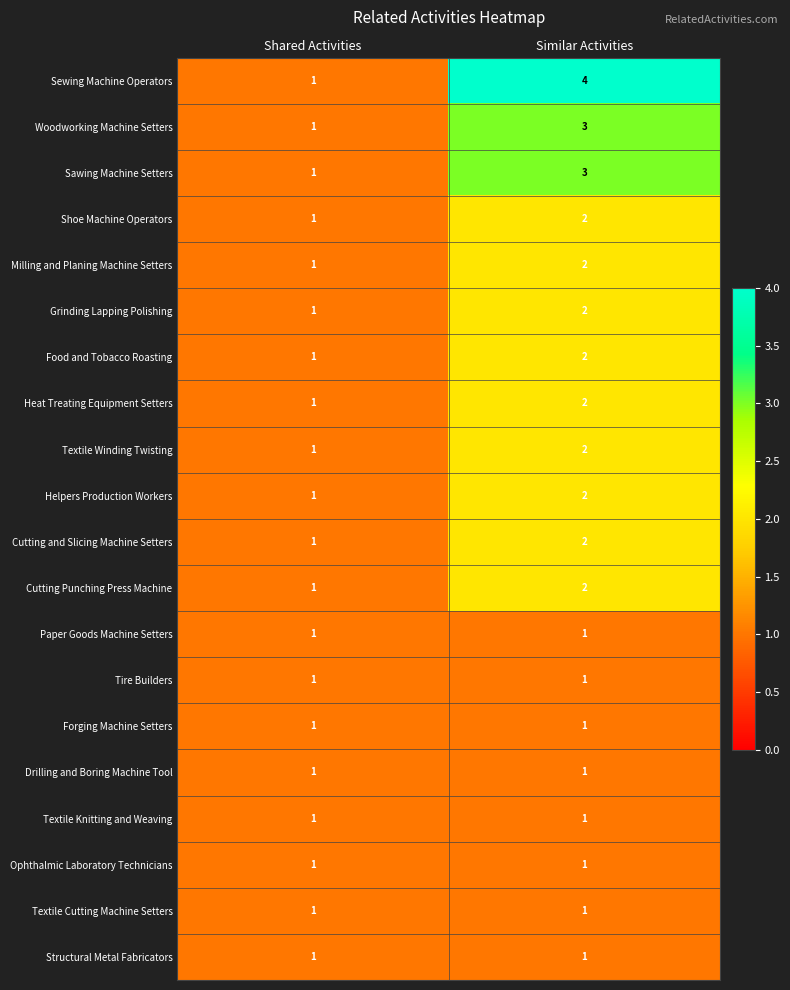

Which series has the widest spread of values?

Sewing Machine Operators